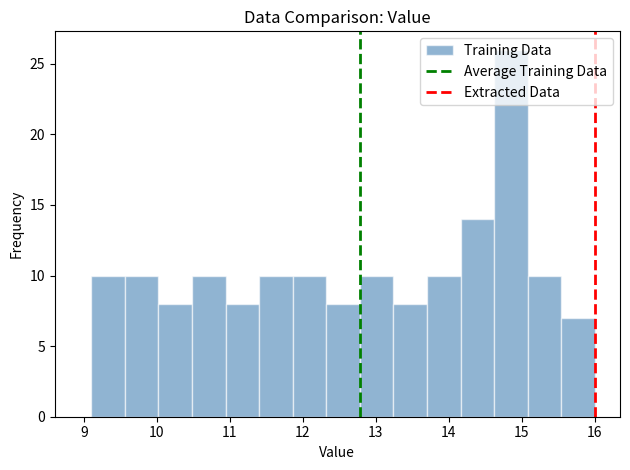

Reading left to right, list every bar in this chart as the range it spans on the x-axis followed by its height. Neither the bar edges nor the heights are printed on the chart, so give them approximately, as read against the axes.

9.10 to 9.56: 10
9.56 to 10.02: 10
10.02 to 10.48: 8
10.48 to 10.94: 10
10.94 to 11.40: 8
11.40 to 11.86: 10
11.86 to 12.32: 10
12.32 to 12.78: 8
12.78 to 13.24: 10
13.24 to 13.70: 8
13.70 to 14.16: 10
14.16 to 14.62: 14
14.62 to 15.08: 26
15.08 to 15.54: 10
15.54 to 16.00: 7